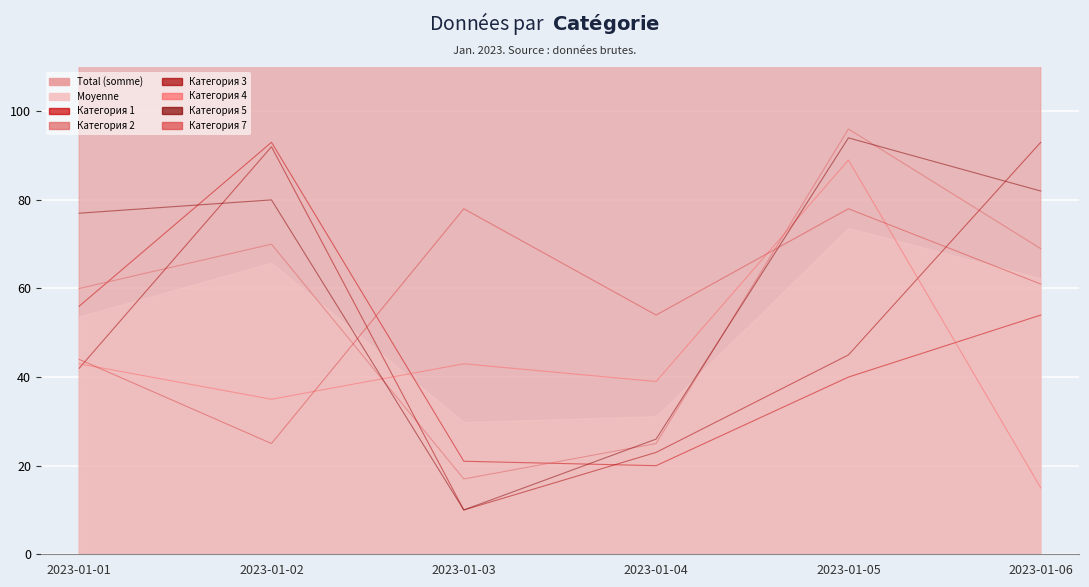

Which series contains the lowest Y value?

Категория 3